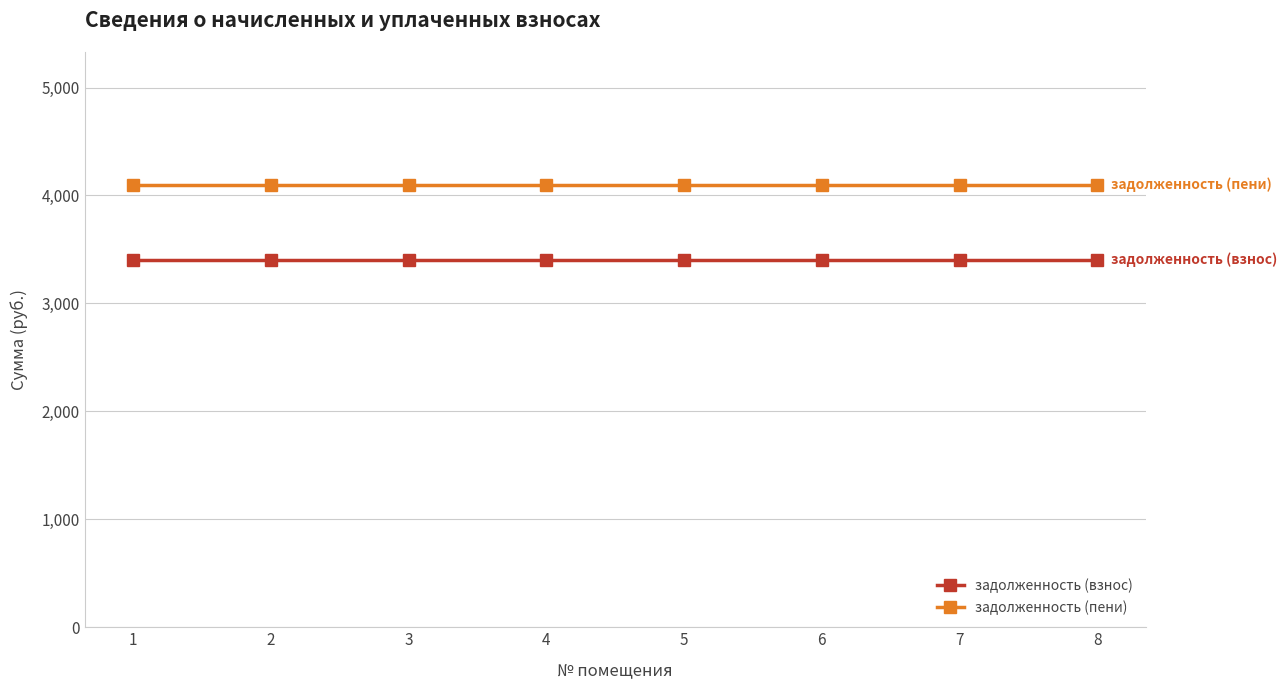

Does the chart display data point markers on the line(s)?

Yes